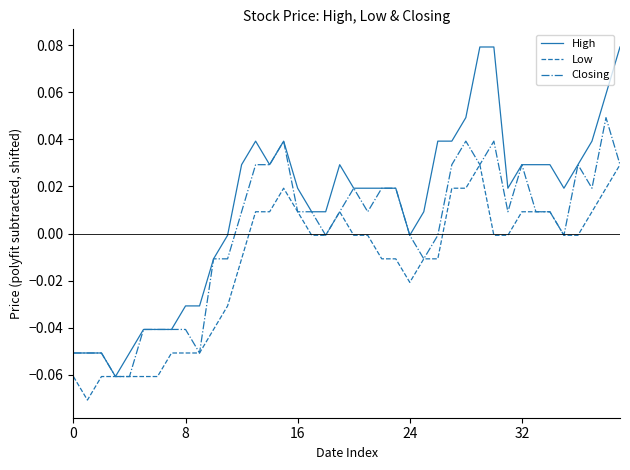

List the series in order of their peak value, lowest first.

Low, Closing, High